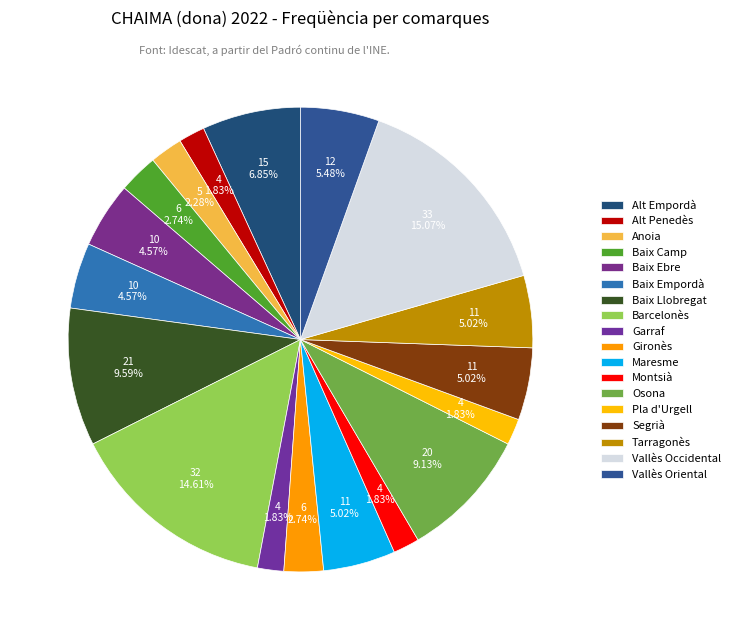

To the nearest percent, what is the average slice percentage?

6%